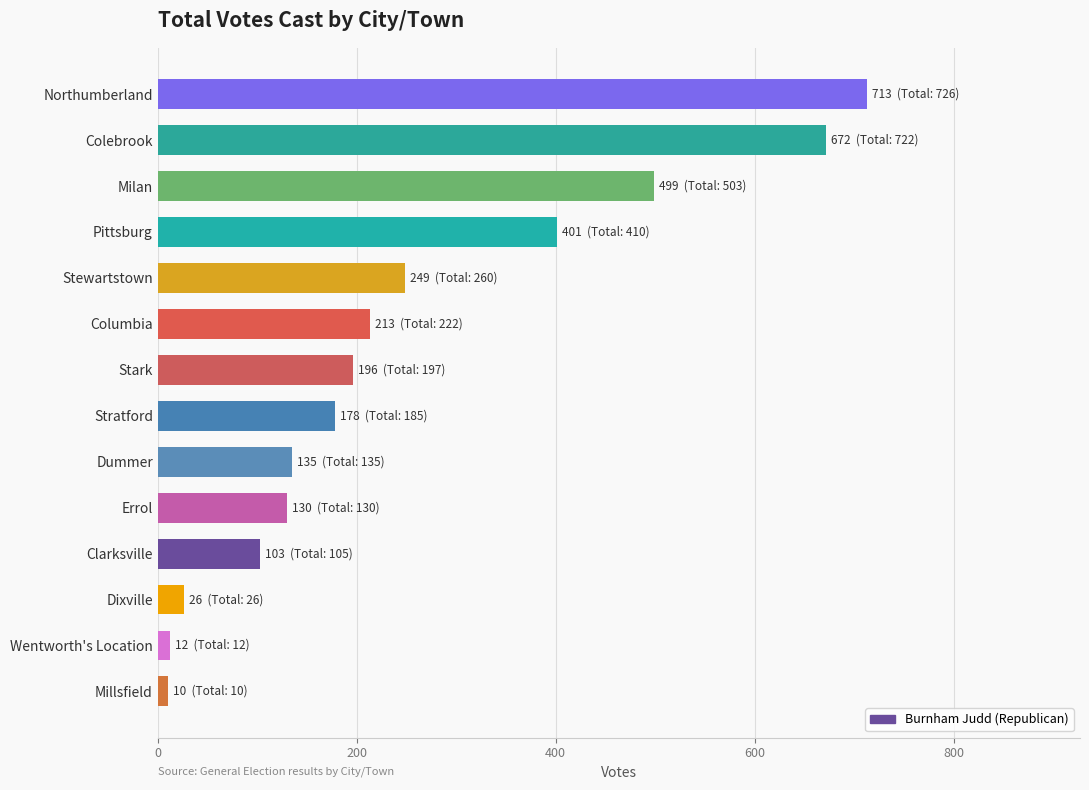

What is the change in value from Columbia to Milan?

+286